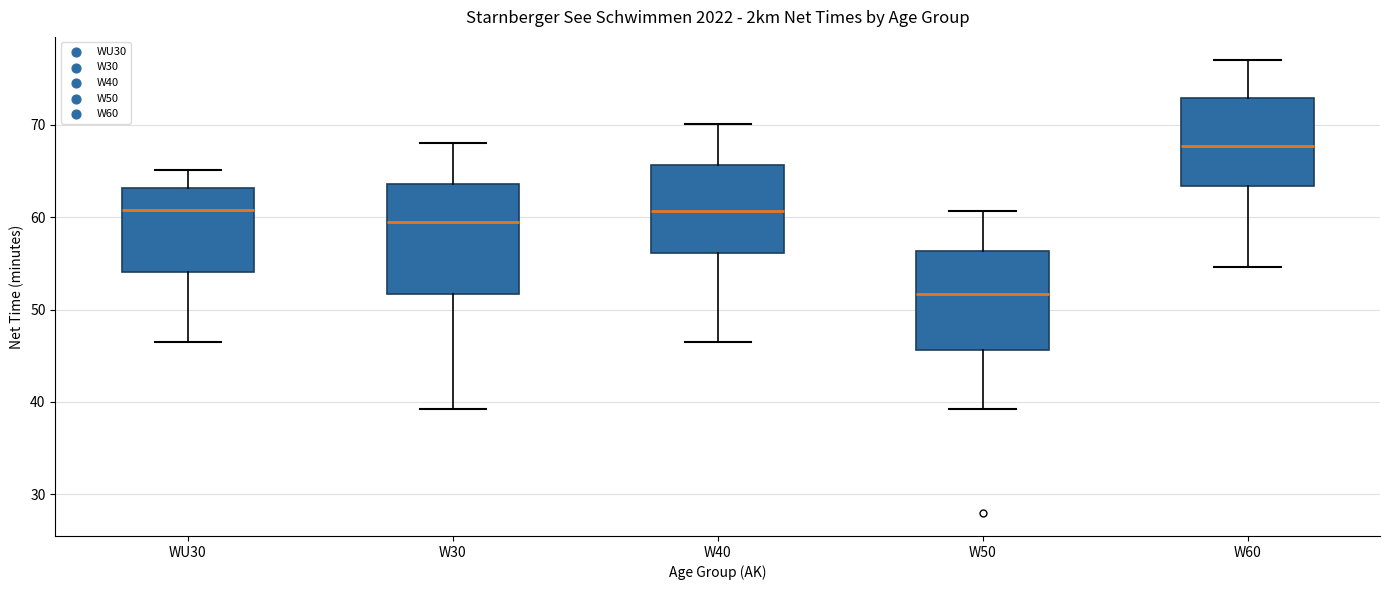

Reading left to right, transcribe this box plot: for each box, give where its median line is, the range the box spans, and where its two whiskers end, as read against the y-axis. The values are not printed on the chart, so give them approximately, as read against the axis.

WU30: median 61, box 54 to 63, whiskers 47 to 65
W30: median 59, box 52 to 64, whiskers 39 to 68
W40: median 61, box 56 to 66, whiskers 47 to 70
W50: median 52, box 46 to 56, whiskers 39 to 61
W60: median 68, box 63 to 73, whiskers 55 to 77